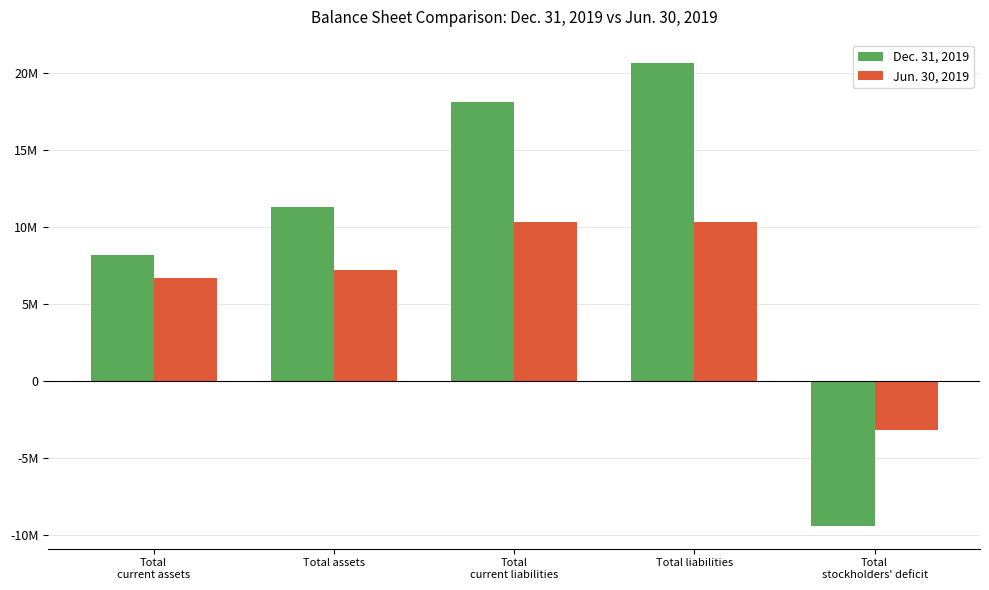

Which category has the highest value in the Dec. 31, 2019 series?

Total liabilities